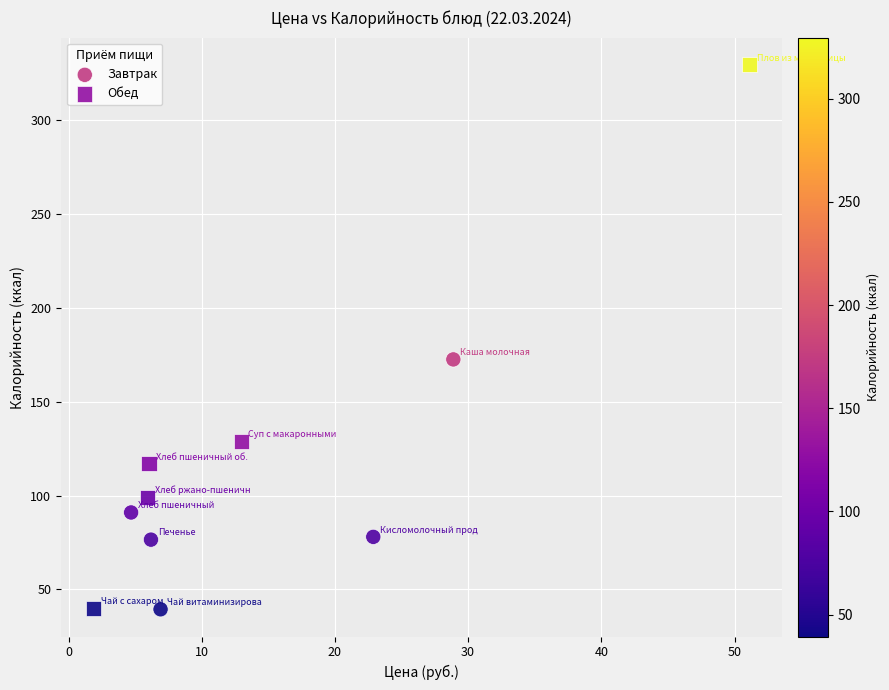

Which series has the largest Y range (max minus min)?

Обед